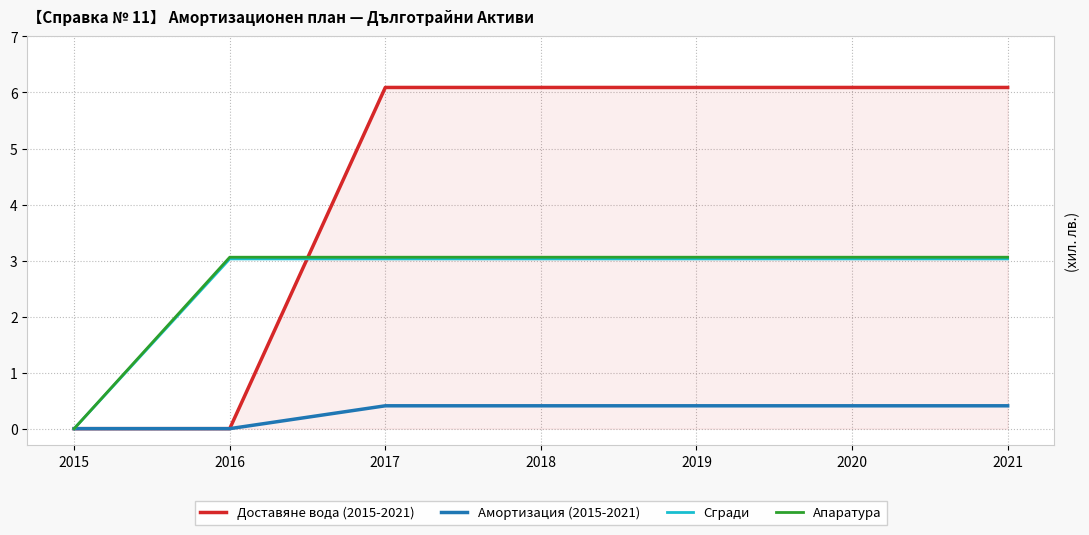

Which category has the lowest value in the Апаратура series?

2015